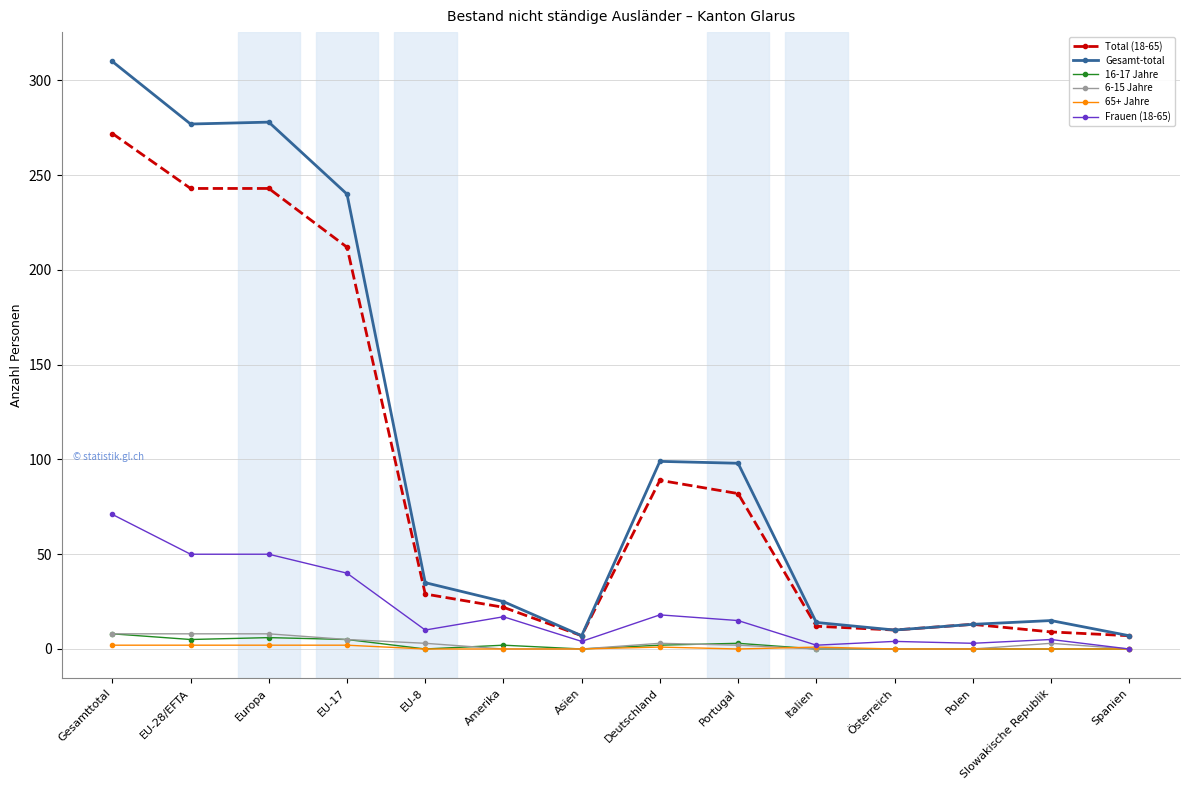

How many data points in Total (18-65) are less than 29?

7